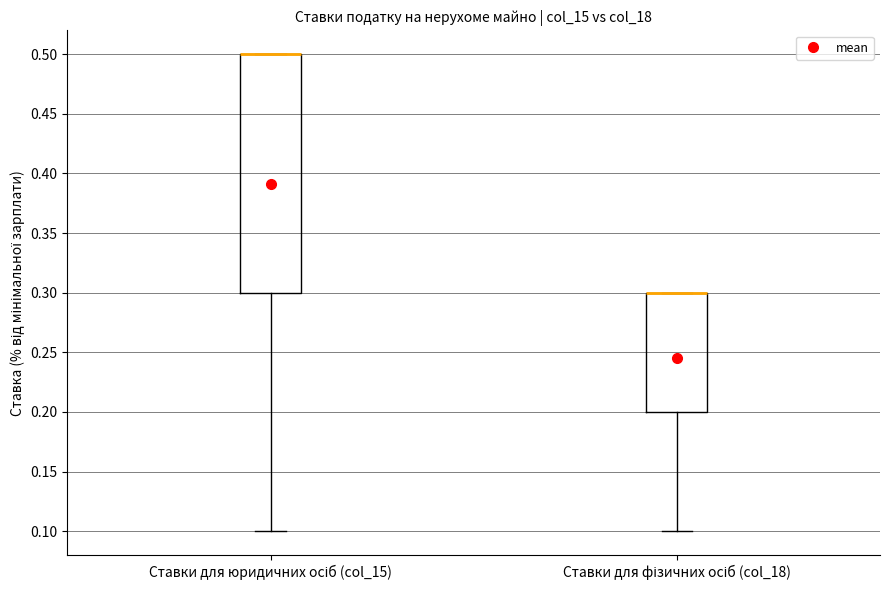

Reading left to right, read every box against the y-axis: the position of its median line, the range the box covers, and the ends of its whiskers. The values are not printed on the chart, so give them approximately, as read against the axis.

Ставки для юридичних осіб (col_15): median 0.5 (drawn on the box's upper edge), box 0.3 to 0.5, whiskers 0.1 to 0.5
Ставки для фізичних осіб (col_18): median 0.3 (drawn on the box's upper edge), box 0.2 to 0.3, whiskers 0.1 to 0.3